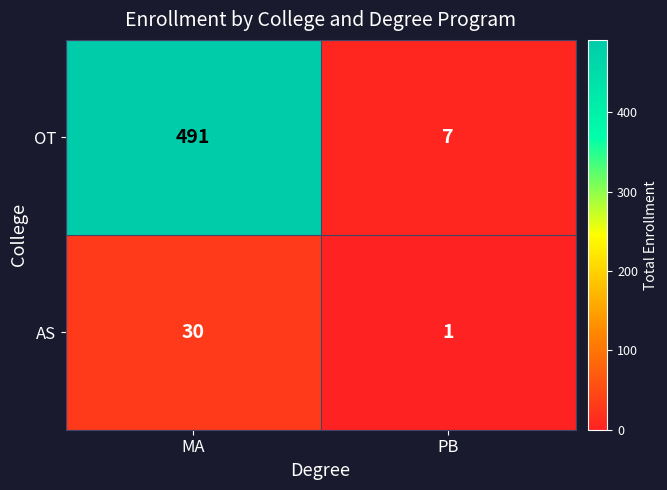

The OT series shows 491 at MA. True or false?

True